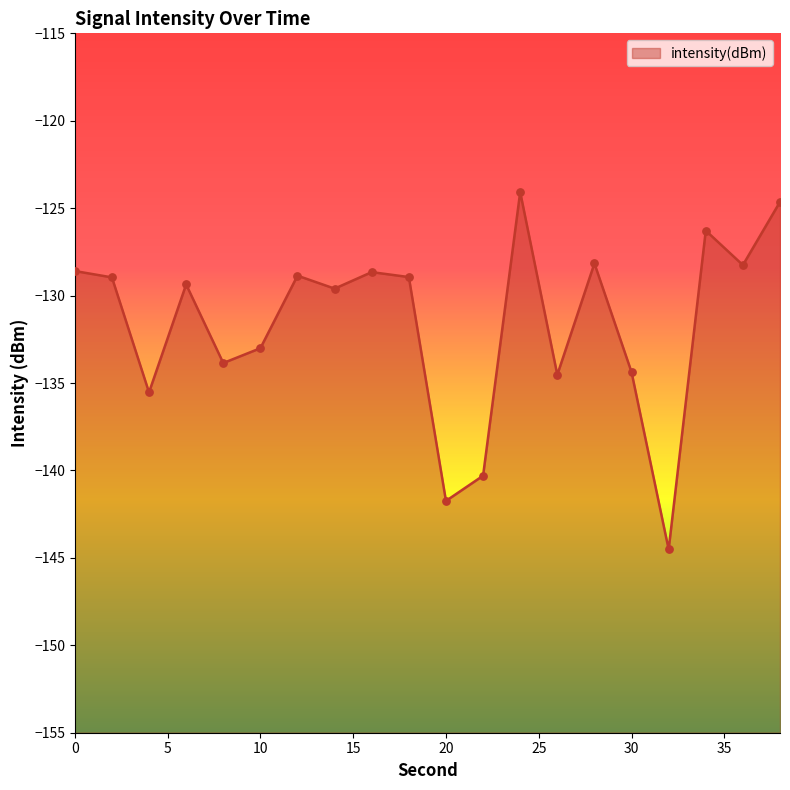

What is the change in value from 24 to 32?

-20.4